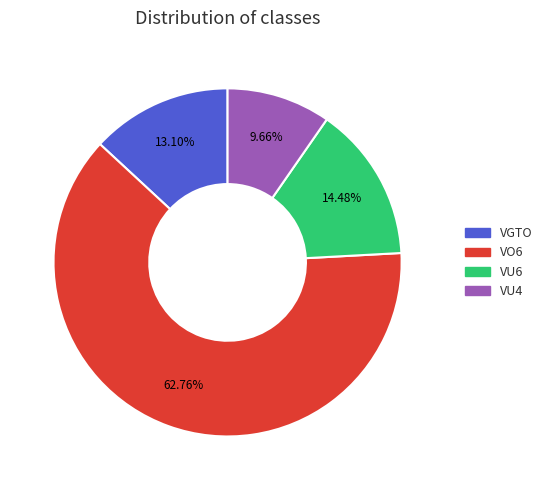

Is it true that VU6 is 14% of the pie?

True